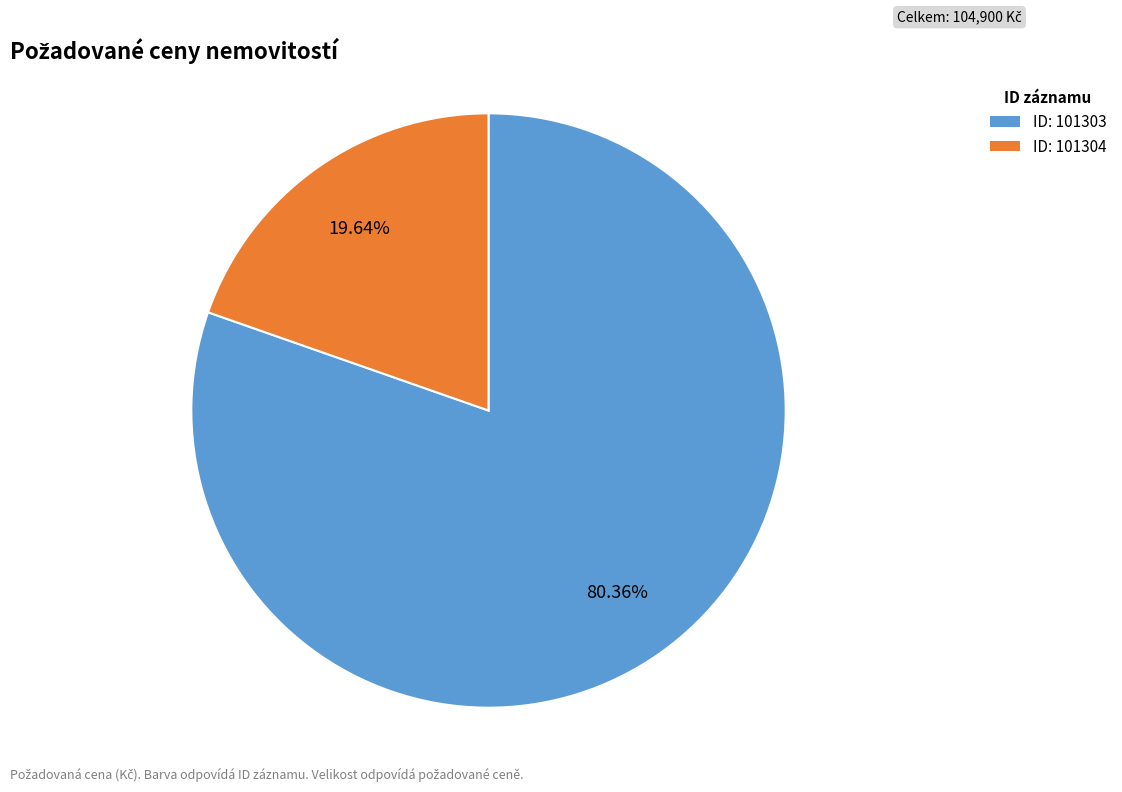

Does any single category account for the majority?

Yes